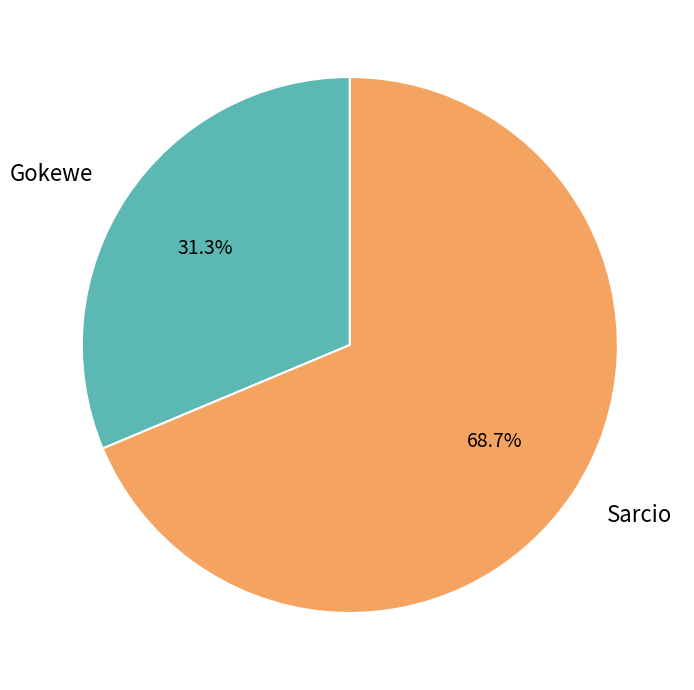

What percentage is the Gokewe slice, to the nearest percent?

31%